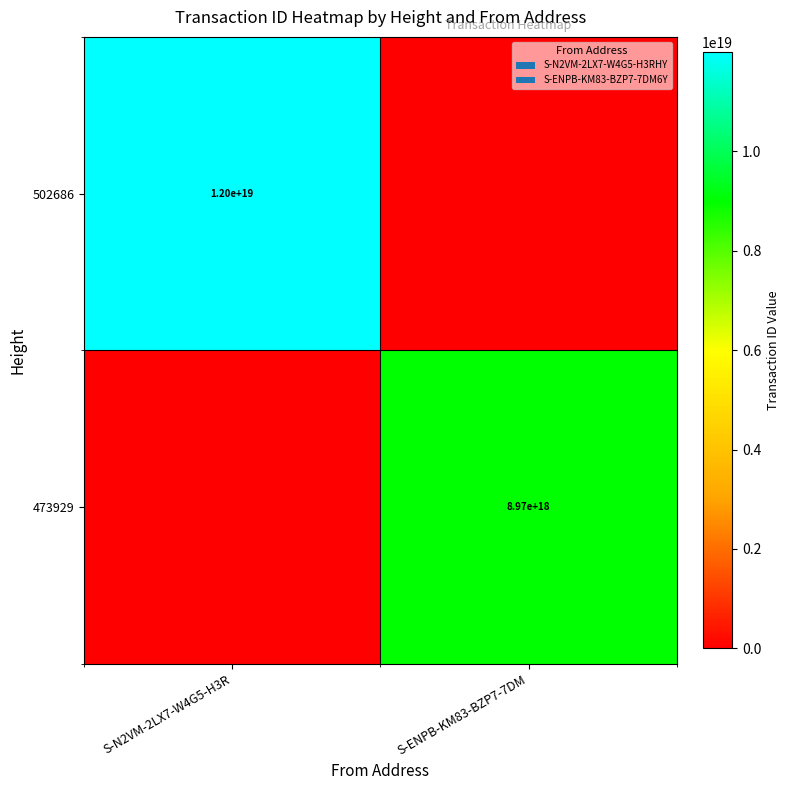

The 473929 series shows 8970000000000000000 at S-ENPB-KM83-BZP7-7DM. True or false?

True